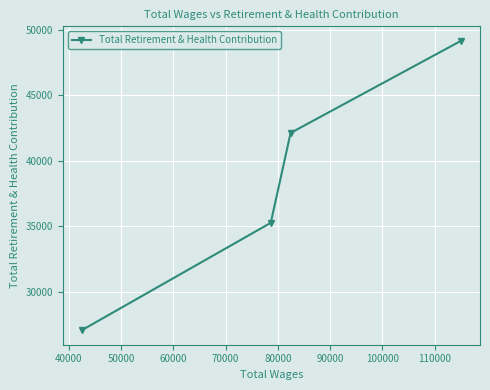

What is the value of the 4th point from the left?

49148